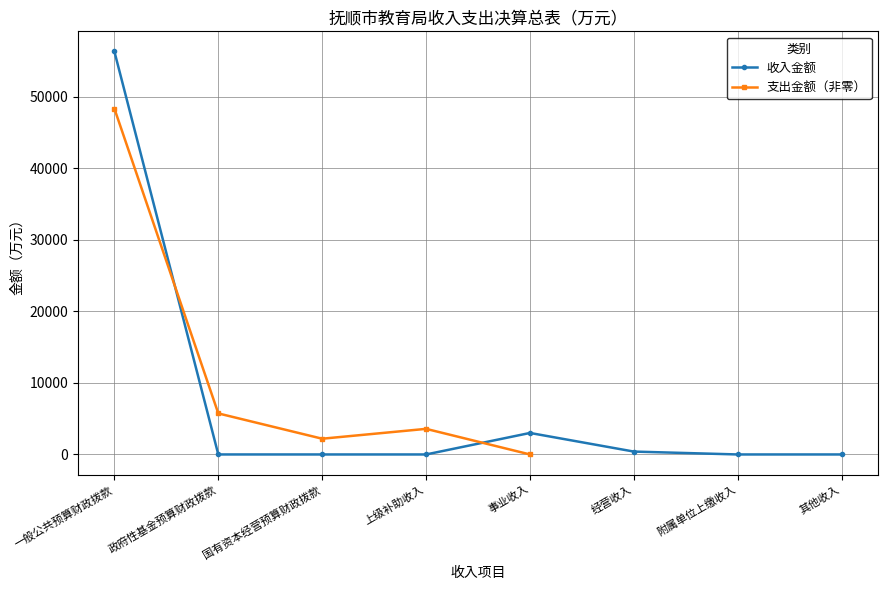

List the labels in order of value, largest first.

一般公共预算财政拨款, 事业收入, 经营收入, 政府性基金预算财政拨款, 其他收入, 国有资本经营预算财政拨款, 上级补助收入, 附属单位上缴收入